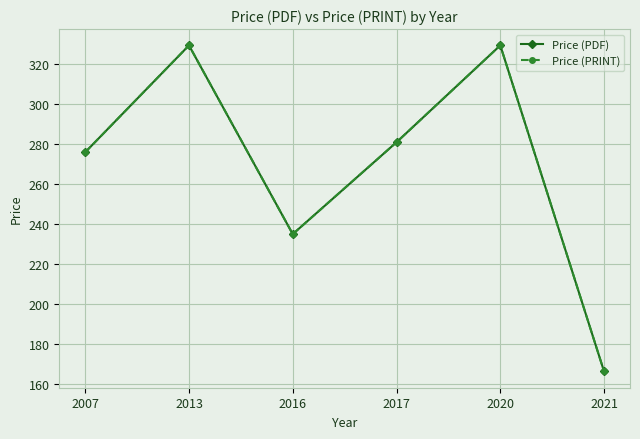

Where does the Price (PDF) series first go above 281?

2013